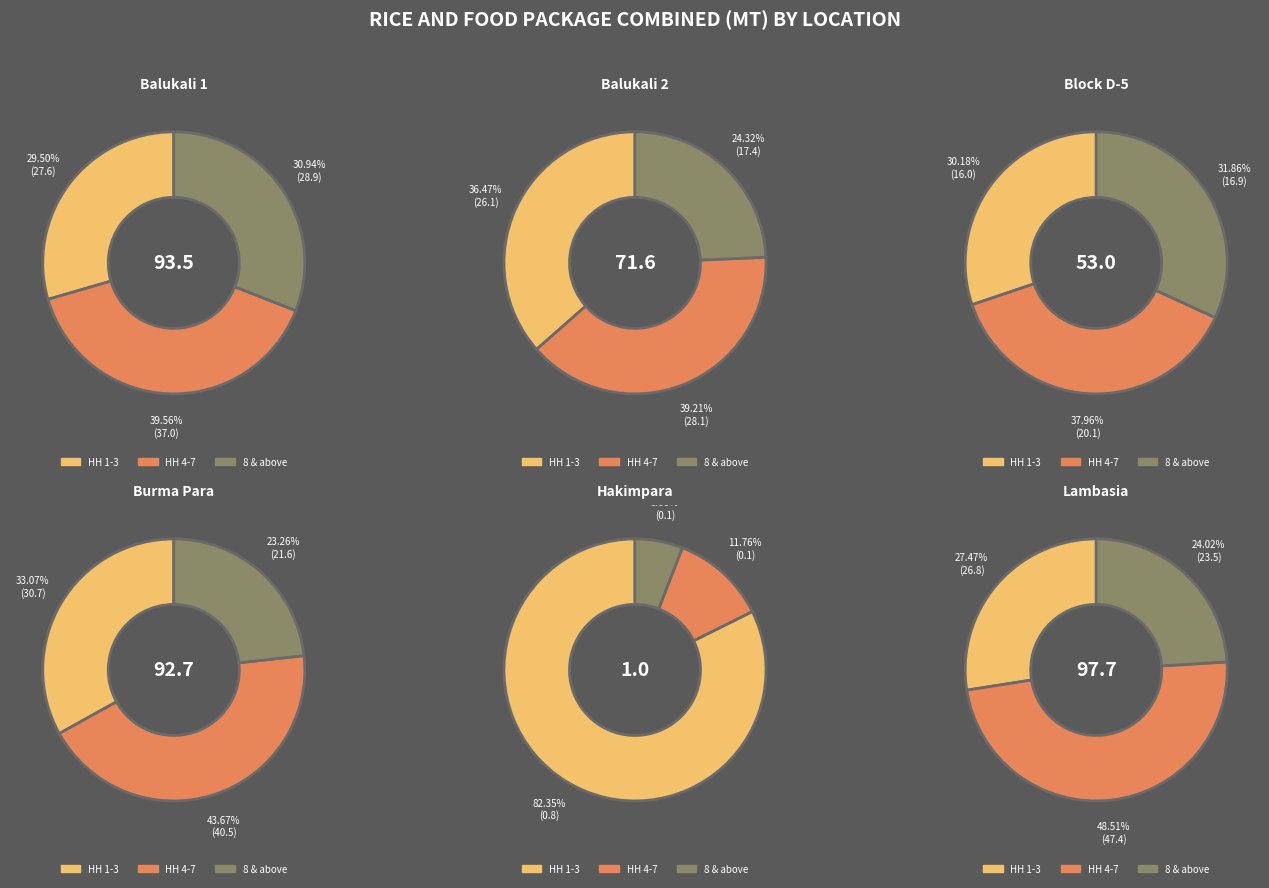

Does Balukali 2 account for over 50% of the chart?

No